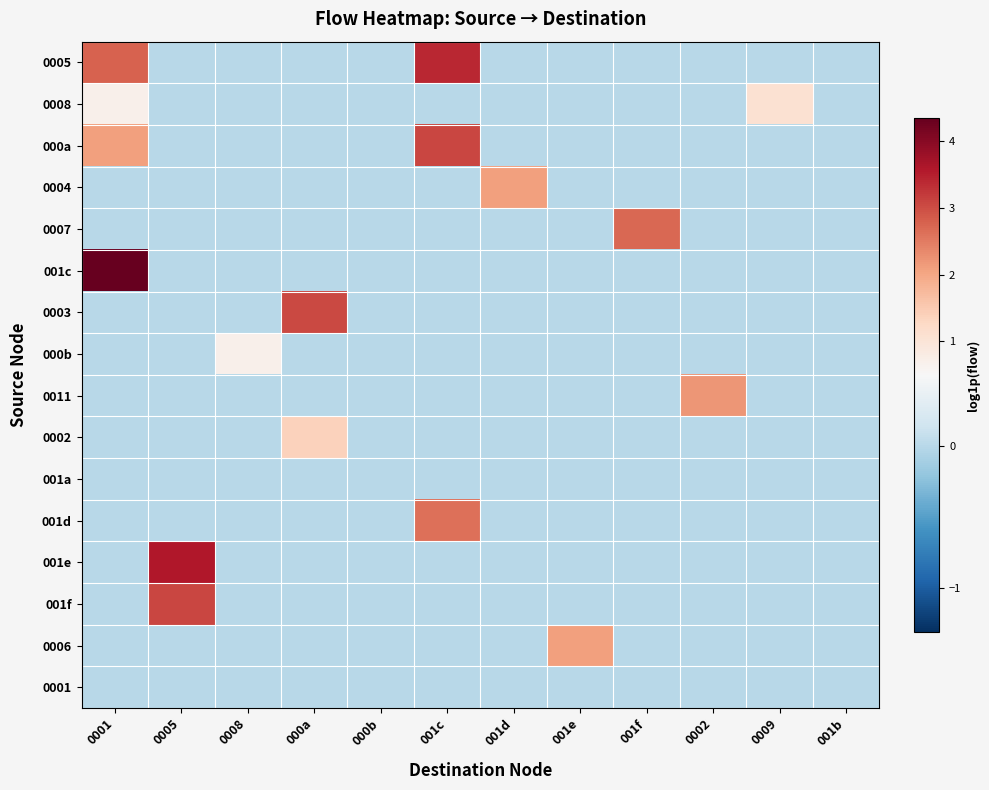

Reading left to right, list all the values displayed in this chart.

0005: 0001=2.8	0005=0.0	0008=0.0	000a=0.0	000b=0.0	001c=3.4	001d=0.0	001e=0.0	001f=0.0	0002=0.0	0009=0.0	001b=0.0
0008: 0001=0.7	0005=0.0	0008=0.0	000a=0.0	000b=0.0	001c=0.0	001d=0.0	001e=0.0	001f=0.0	0002=0.0	0009=1.1	001b=0.0
000a: 0001=2.1	0005=0.0	0008=0.0	000a=0.0	000b=0.0	001c=3.1	001d=0.0	001e=0.0	001f=0.0	0002=0.0	0009=0.0	001b=0.0
0004: 0001=0.0	0005=0.0	0008=0.0	000a=0.0	000b=0.0	001c=0.0	001d=2.1	001e=0.0	001f=0.0	0002=0.0	0009=0.0	001b=0.0
0007: 0001=0.0	0005=0.0	0008=0.0	000a=0.0	000b=0.0	001c=0.0	001d=0.0	001e=0.0	001f=2.7	0002=0.0	0009=0.0	001b=0.0
001c: 0001=4.4	0005=0.0	0008=0.0	000a=0.0	000b=0.0	001c=0.0	001d=0.0	001e=0.0	001f=0.0	0002=0.0	0009=0.0	001b=0.0
0003: 0001=0.0	0005=0.0	0008=0.0	000a=3.0	000b=0.0	001c=0.0	001d=0.0	001e=0.0	001f=0.0	0002=0.0	0009=0.0	001b=0.0
000b: 0001=0.0	0005=0.0	0008=0.7	000a=0.0	000b=0.0	001c=0.0	001d=0.0	001e=0.0	001f=0.0	0002=0.0	0009=0.0	001b=0.0
0011: 0001=0.0	0005=0.0	0008=0.0	000a=0.0	000b=0.0	001c=0.0	001d=0.0	001e=0.0	001f=0.0	0002=2.2	0009=0.0	001b=0.0
0002: 0001=0.0	0005=0.0	0008=0.0	000a=1.4	000b=0.0	001c=0.0	001d=0.0	001e=0.0	001f=0.0	0002=0.0	0009=0.0	001b=0.0
001a: 0001=0.0	0005=0.0	0008=0.0	000a=0.0	000b=0.0	001c=0.0	001d=0.0	001e=0.0	001f=0.0	0002=0.0	0009=0.0	001b=0.0
001d: 0001=0.0	0005=0.0	0008=0.0	000a=0.0	000b=0.0	001c=2.6	001d=0.0	001e=0.0	001f=0.0	0002=0.0	0009=0.0	001b=0.0
001e: 0001=0.0	0005=3.6	0008=0.0	000a=0.0	000b=0.0	001c=0.0	001d=0.0	001e=0.0	001f=0.0	0002=0.0	0009=0.0	001b=0.0
001f: 0001=0.0	0005=3.1	0008=0.0	000a=0.0	000b=0.0	001c=0.0	001d=0.0	001e=0.0	001f=0.0	0002=0.0	0009=0.0	001b=0.0
0006: 0001=0.0	0005=0.0	0008=0.0	000a=0.0	000b=0.0	001c=0.0	001d=0.0	001e=2.1	001f=0.0	0002=0.0	0009=0.0	001b=0.0
0001: 0001=0.0	0005=0.0	0008=0.0	000a=0.0	000b=0.0	001c=0.0	001d=0.0	001e=0.0	001f=0.0	0002=0.0	0009=0.0	001b=0.0